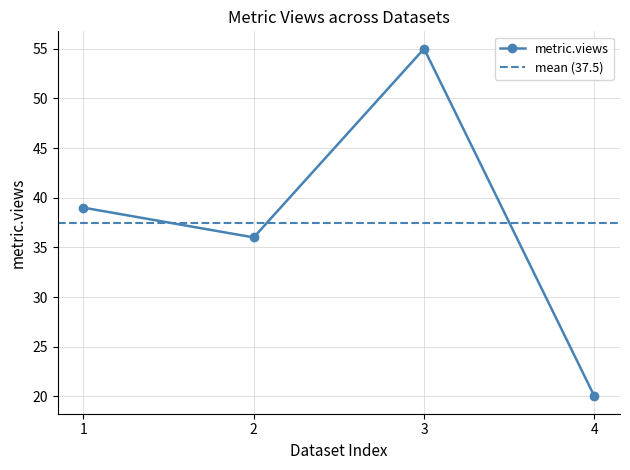

Is this an area chart (filled region under the line)?

No